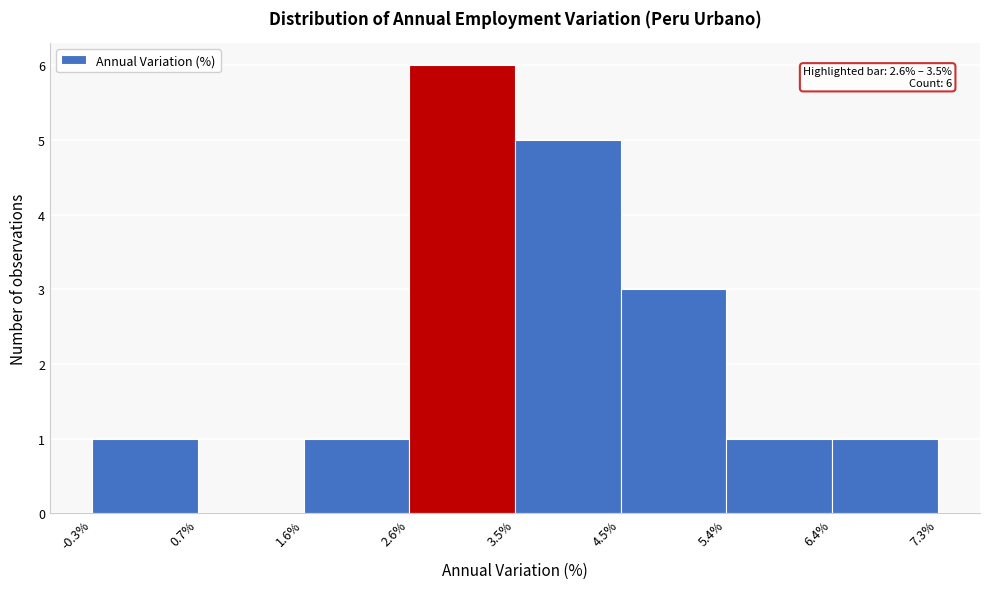

Over which range of the x-axis is the bar tallest?

2.6% to 3.5%